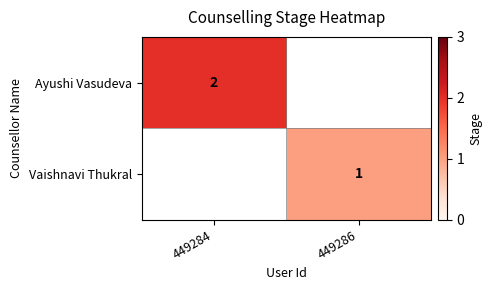

Is the value of Ayushi Vasudeva at 449284 greater than the value of Vaishnavi Thukral at 449286?

Yes